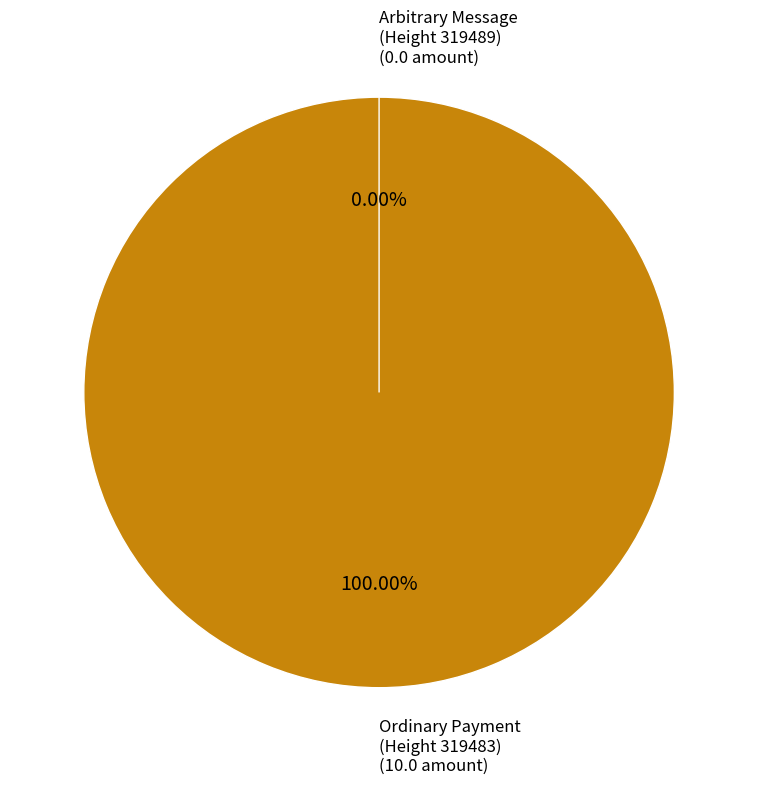

Is there any slice that represents more than half of the pie?

Yes